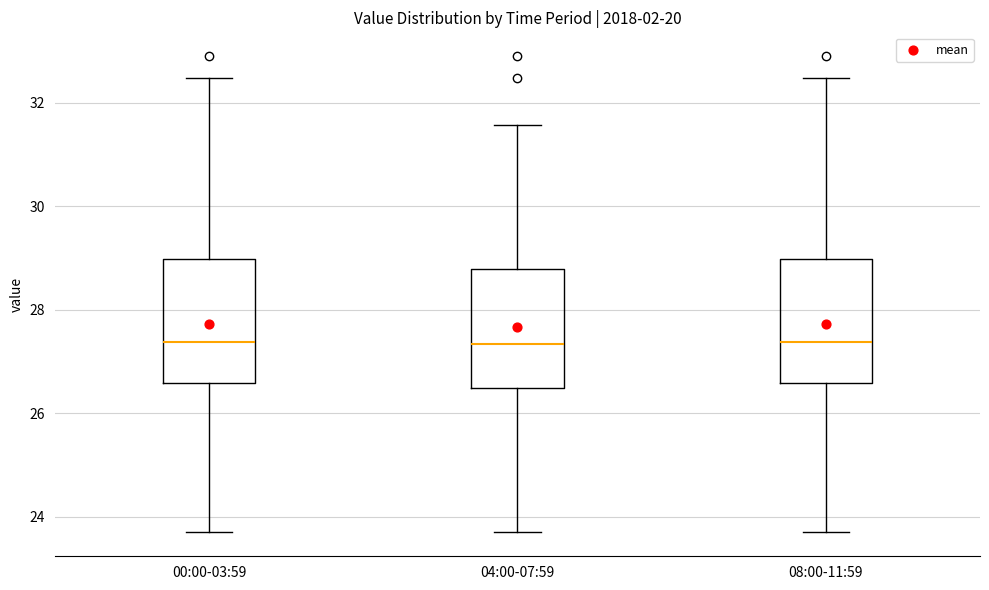

Where is the upper edge of the box for 08:00-11:59 on the y-axis? The values are not printed on the chart, so give them approximately, as read against the axis.

29.0